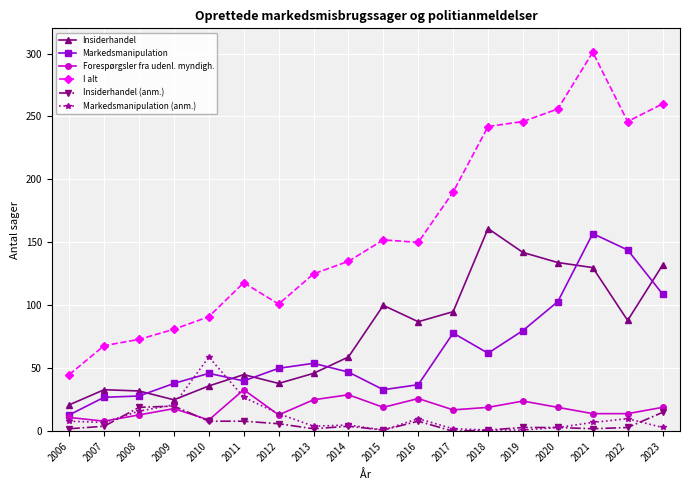

What is the difference between the highest and lowest values at 2011?

110